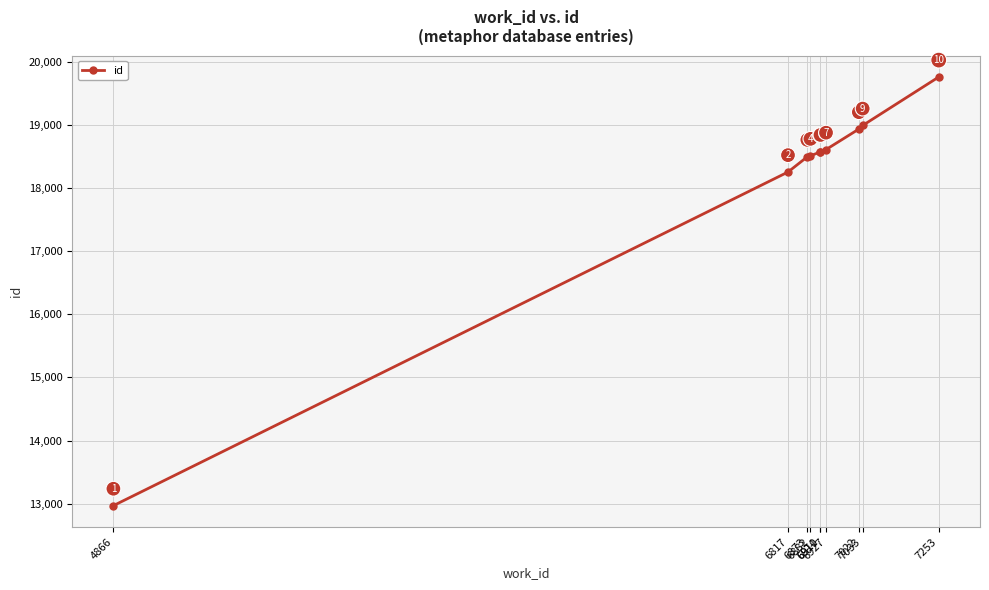

What is the value of the 6th point from the left?

18575